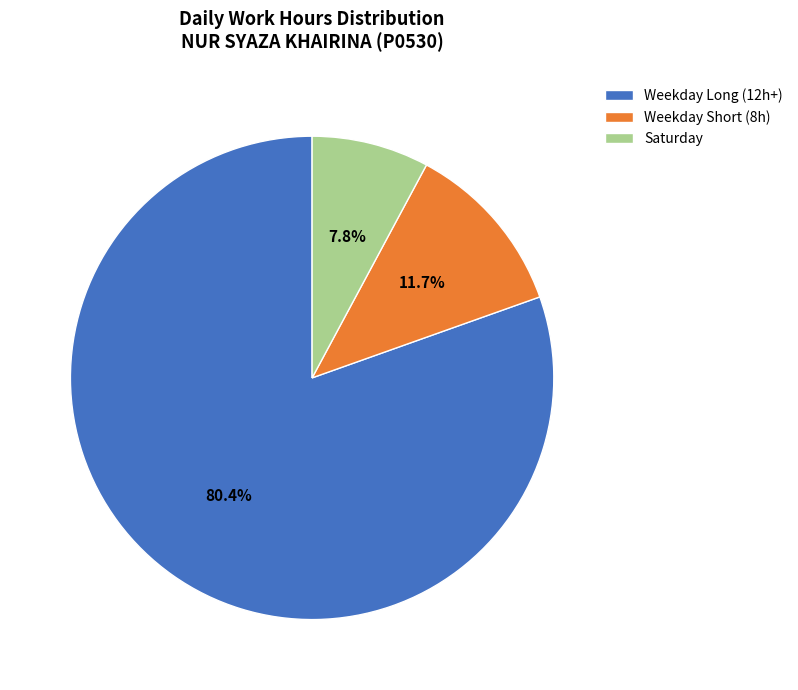

To the nearest percent, what is the average slice percentage?

33%